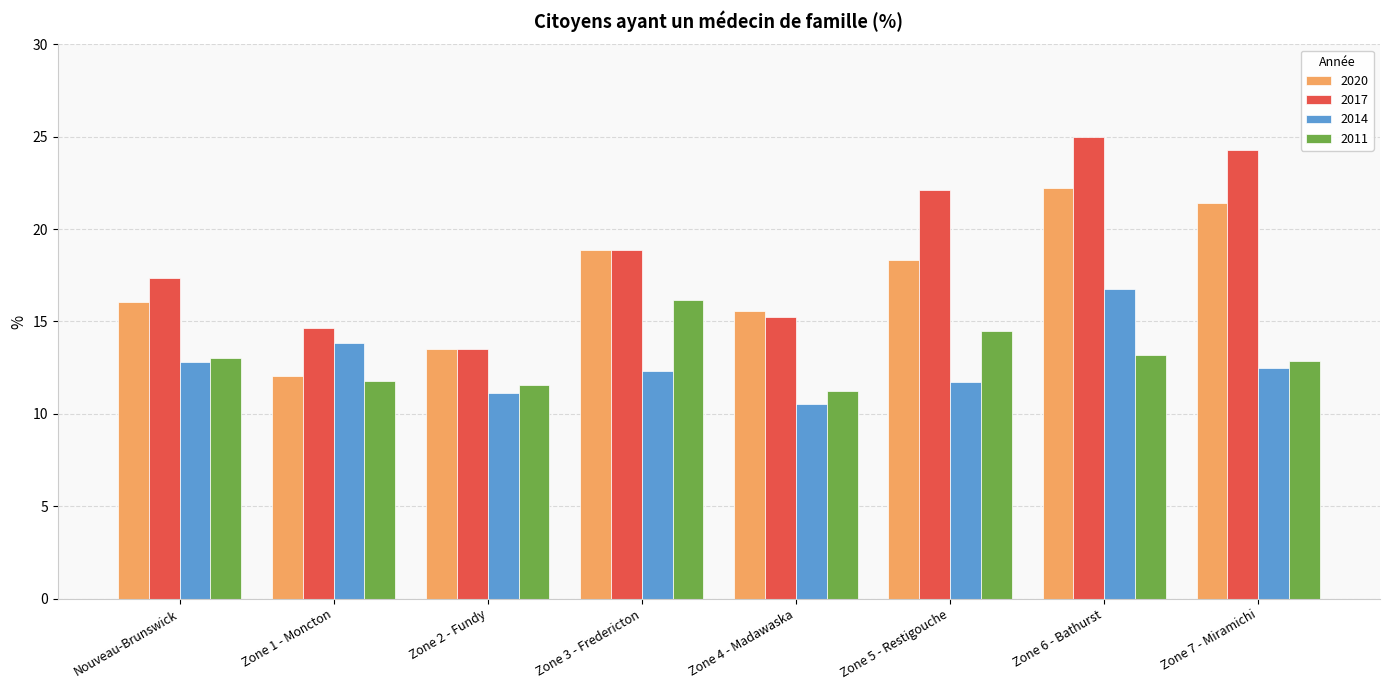

The 2020 series shows 29.0 at Zone 3 - Fredericton. True or false?

False